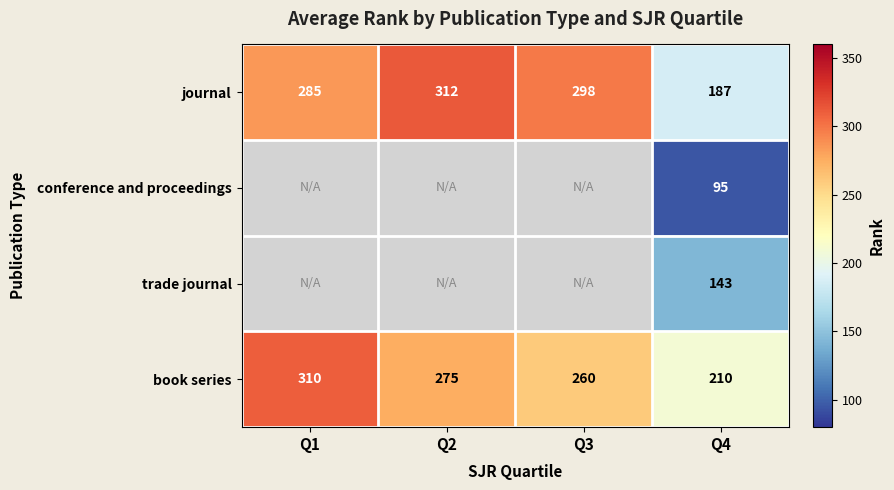

What is the difference between the highest and lowest values at Q4?

115